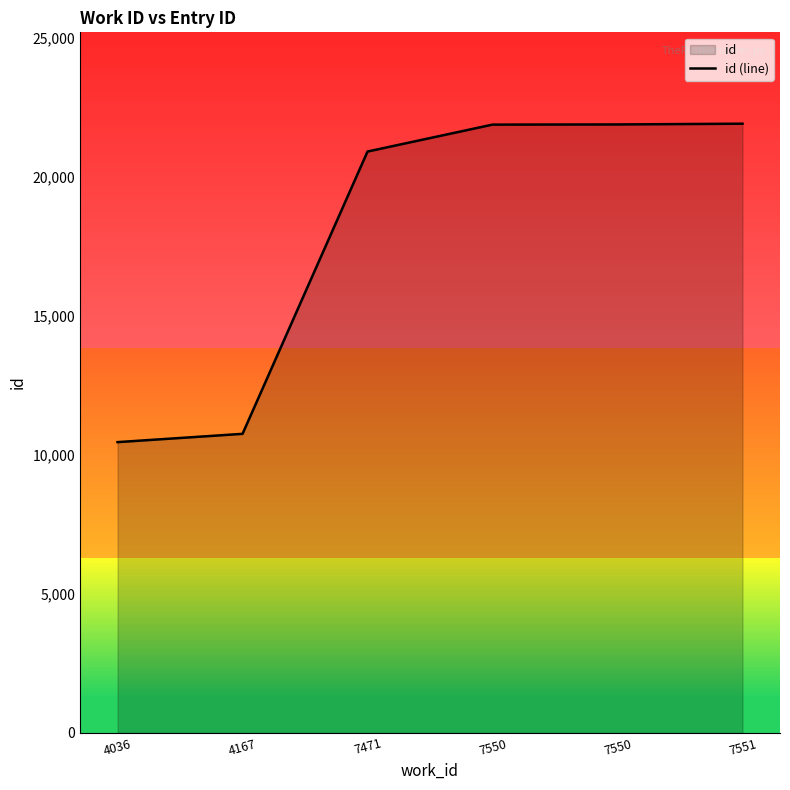

Does the chart display data point markers on the line(s)?

No